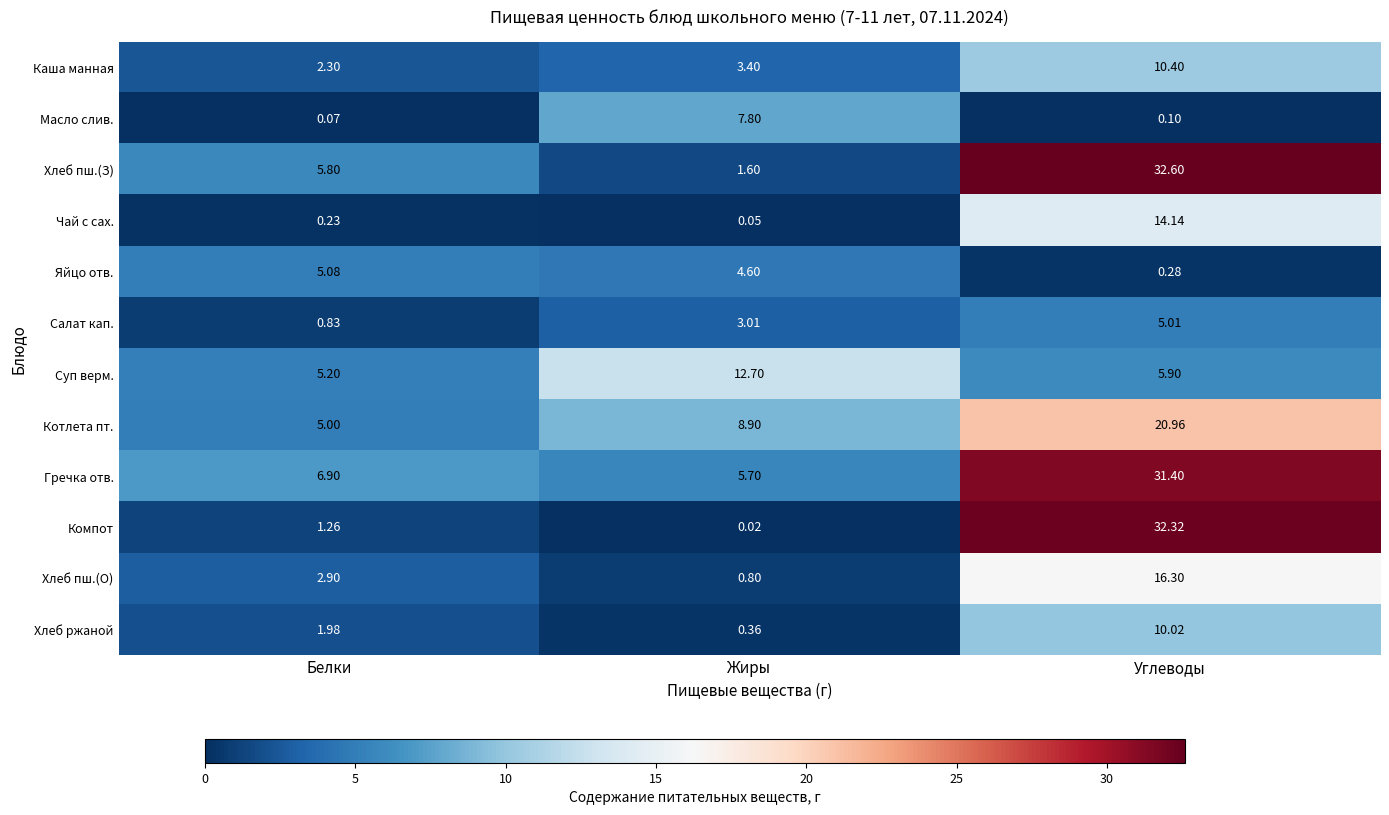

Which series has the widest spread of values?

Компот